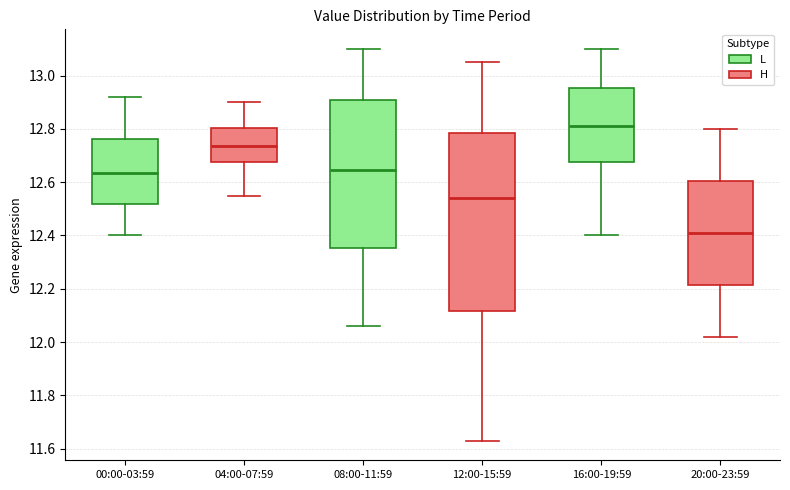

Which box's median line is the highest?

16:00-19:59